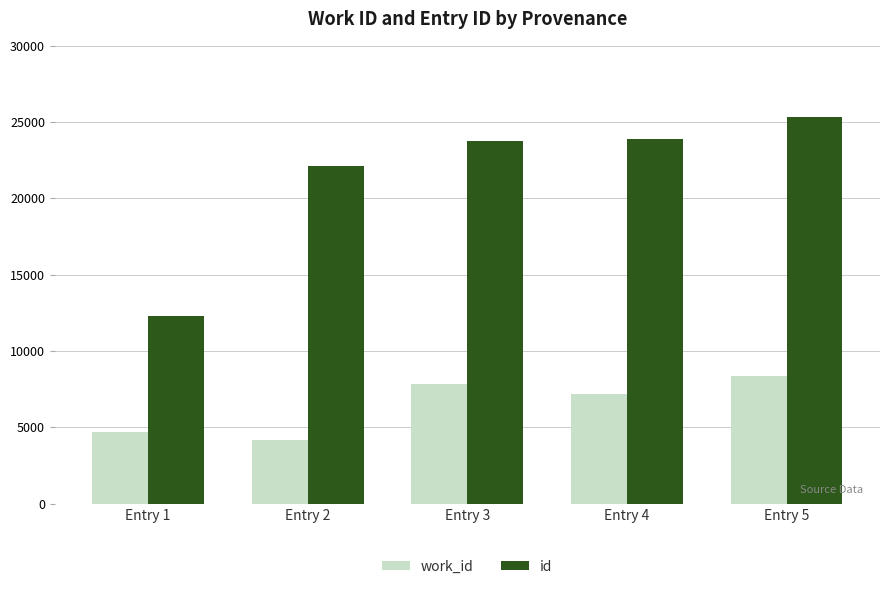

Which series has the widest spread of values?

id